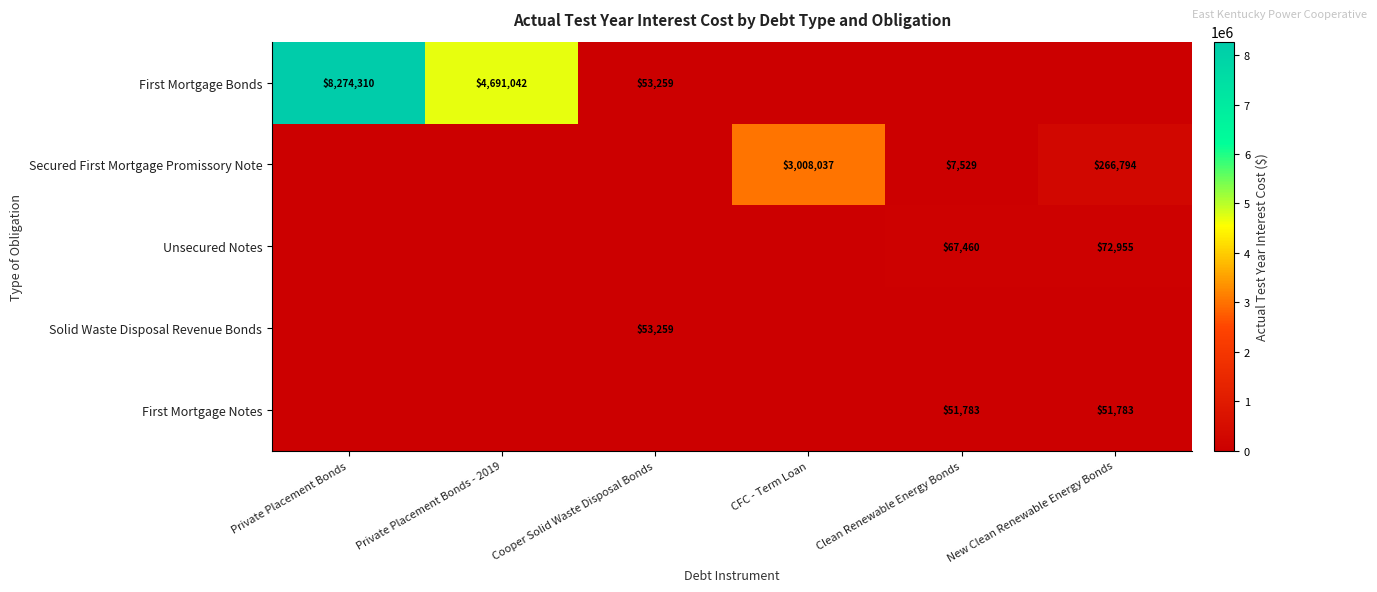

The value of Secured First Mortgage Promissory Note at CFC - Term Loan is 1418575. True or false?

False